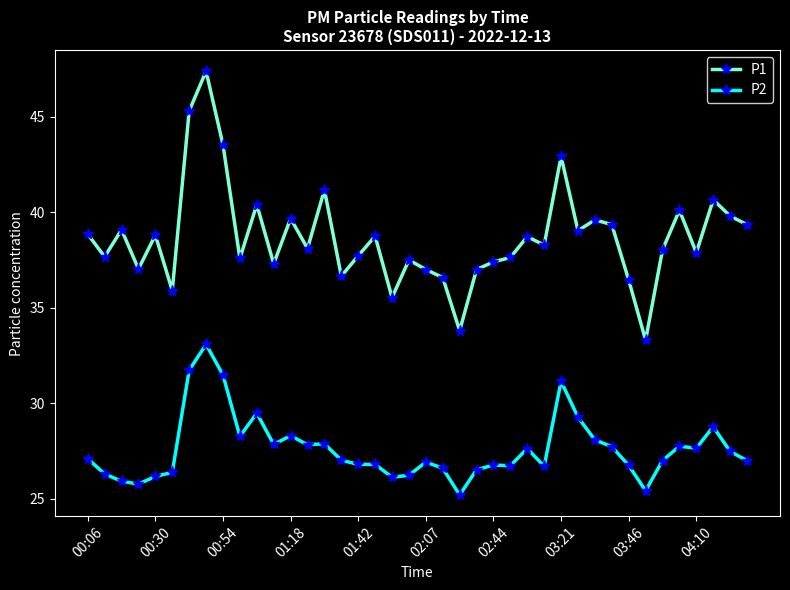

What is the value of the P2 point at the 27th from the left?

27.6